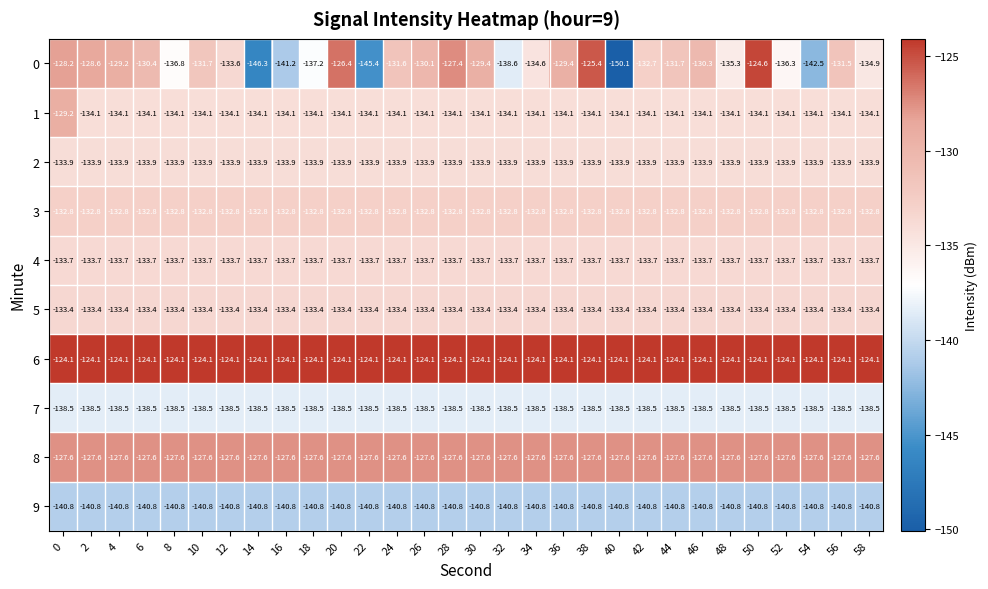

What is the approximate value of 8 at 56?

-127.6